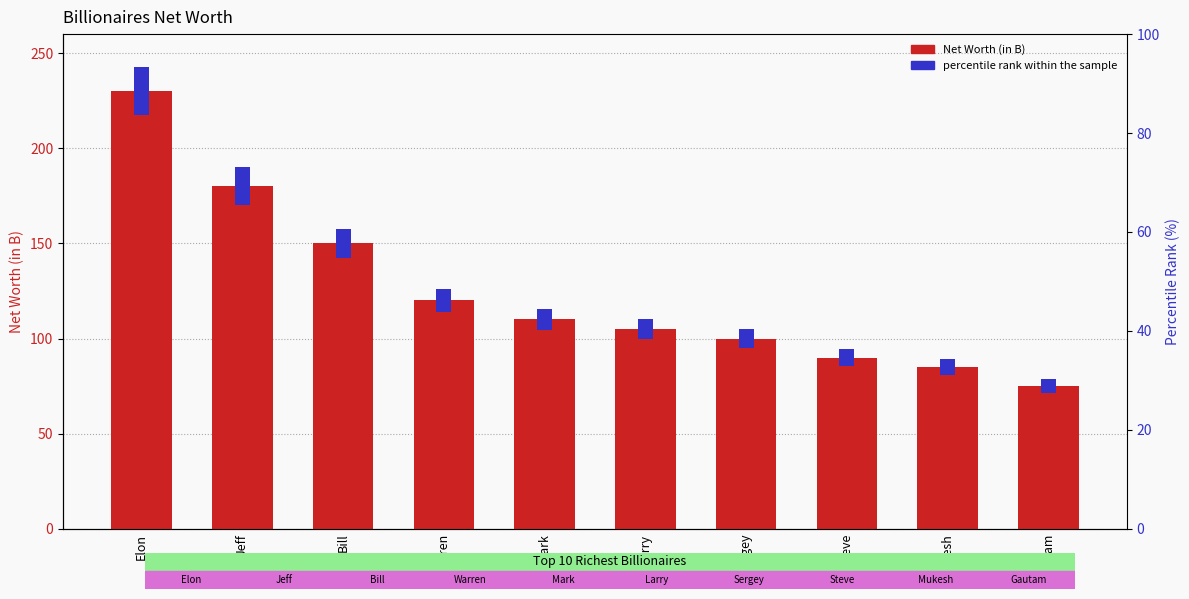

What is the change in value from Elon to Gautam?

-155